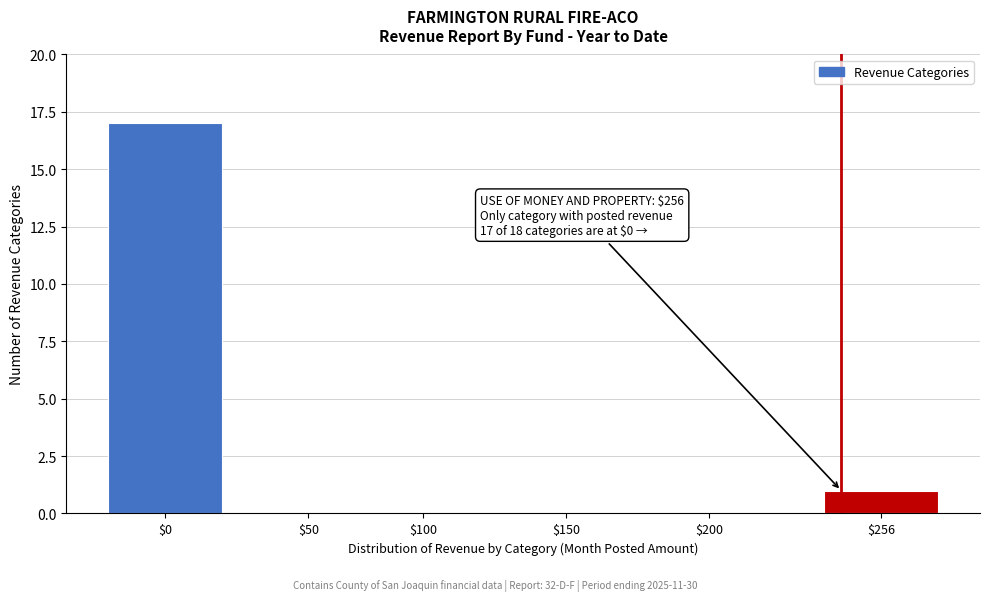

True or false: the data shows 26 at $0.

False